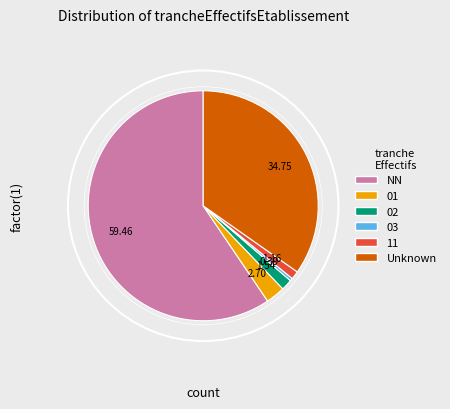

Is there a majority slice in this chart?

Yes